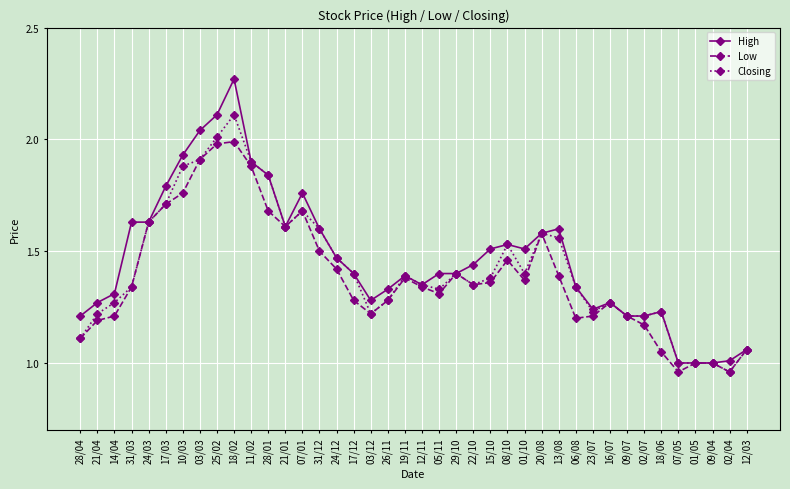

What is the sum of all High values?

58.7